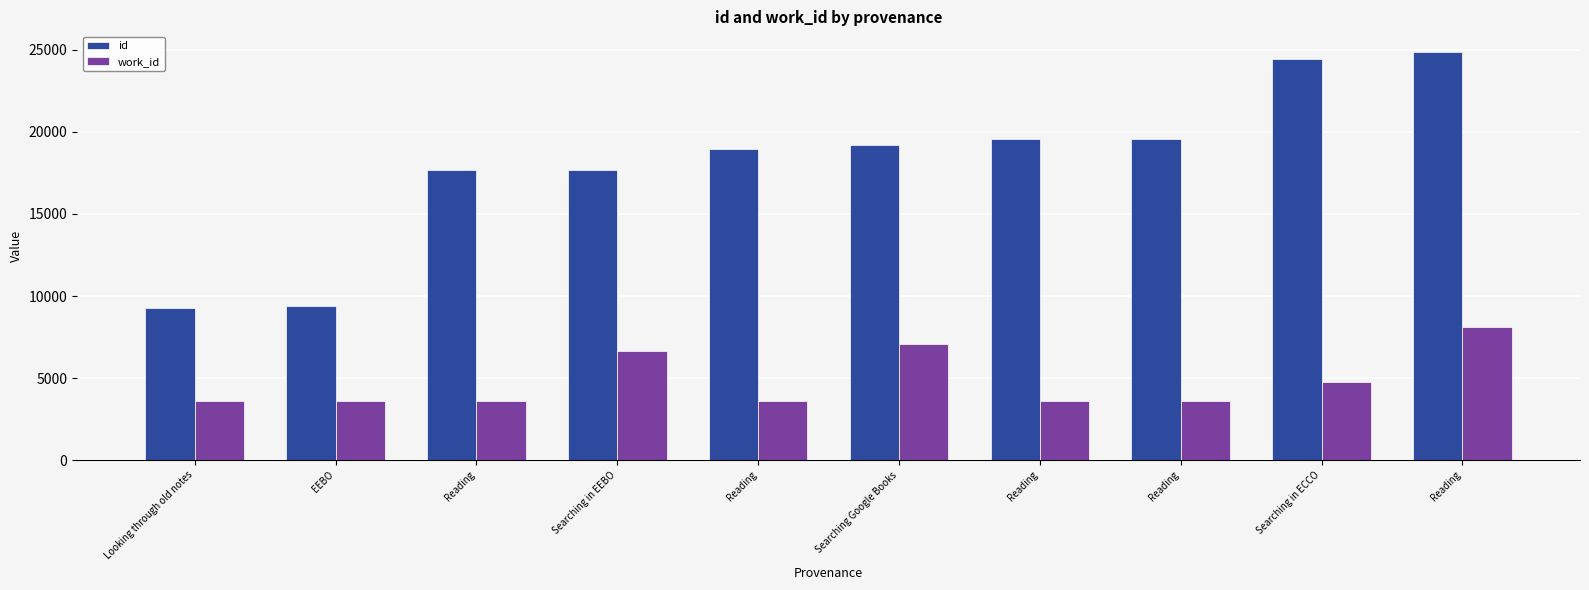

What are all the series names shown in the legend?

id, work_id